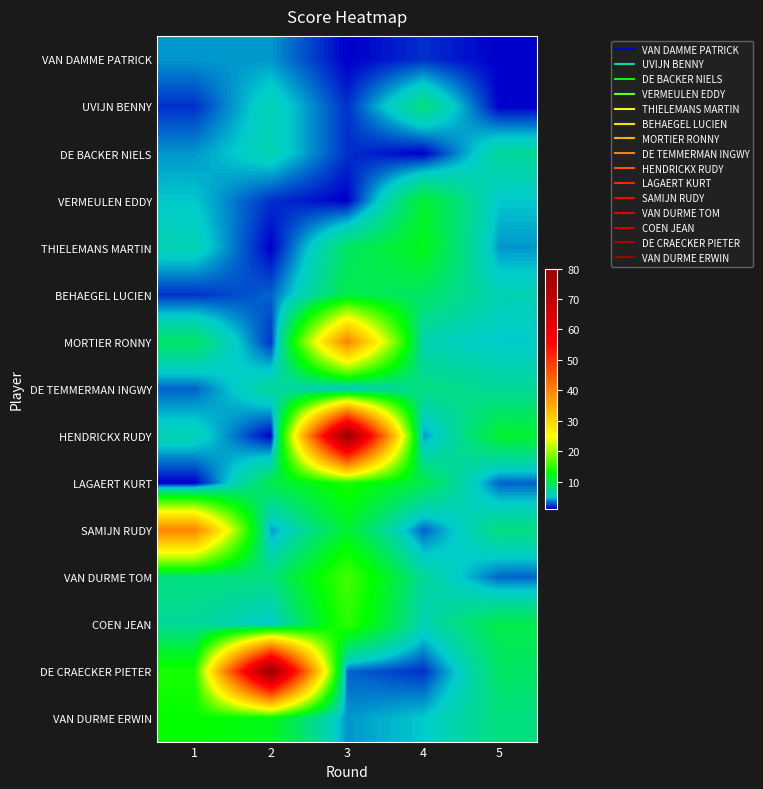

Reading left to right, list all the values displayed in this chart.

VAN DAMME PATRICK: 1=4	2=4	3=1	4=2	5=1
UVIJN BENNY: 1=2	2=6	3=2	4=8	5=1
DE BACKER NIELS: 1=4	2=6	3=2	4=1	5=7
VERMEULEN EDDY: 1=5	2=2	3=1	4=11	5=5
THIELEMANS MARTIN: 1=6	2=1	3=9	4=12	5=4
BEHAEGEL LUCIEN: 1=2	2=3	3=10	4=9	5=6
MORTIER RONNY: 1=9	2=2	3=40	4=6	5=5
DE TEMMERMAN INGWY: 1=3	2=7	3=5	4=8	5=7
HENDRICKX RUDY: 1=6	2=1	3=80	4=4	5=11
LAGAERT KURT: 1=1	2=10	3=14	4=10	5=3
SAMIJN RUDY: 1=40	2=4	3=11	4=3	5=8
VAN DURME TOM: 1=8	2=8	3=16	4=7	5=3
COEN JEAN: 1=7	2=5	3=15	4=6	5=10
DE CRAECKER PIETER: 1=14	2=80	3=3	4=2	5=9
VAN DURME ERWIN: 1=13	2=12	3=4	4=5	5=8